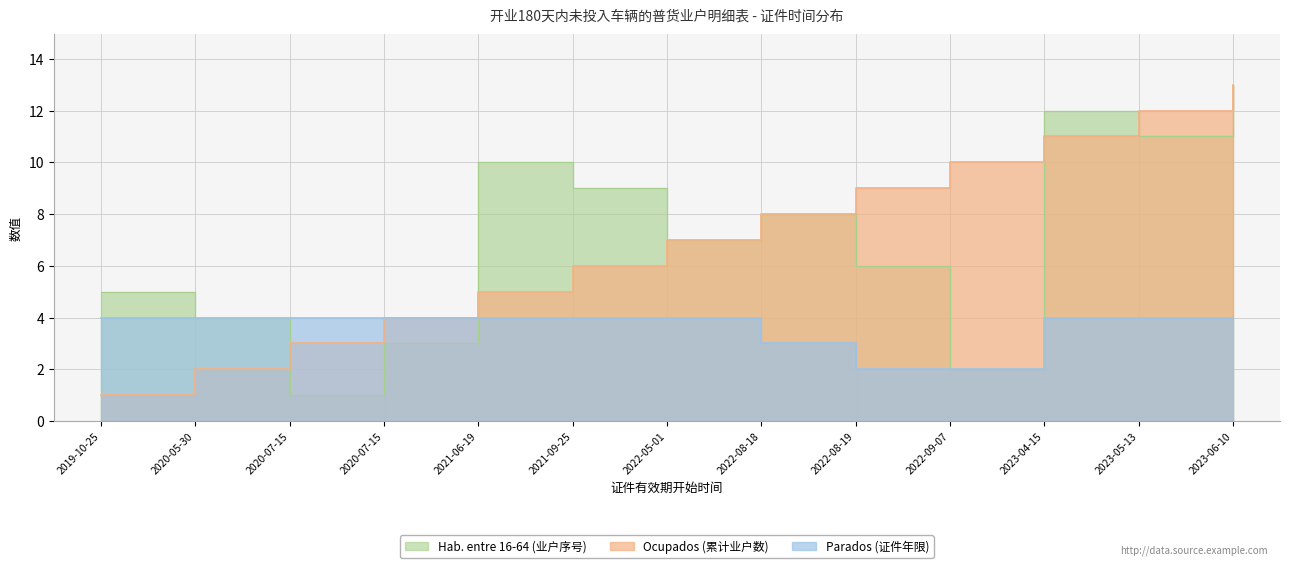

True or false: 证件有效期年限(年) and 业户累计数 cross at least once.

False